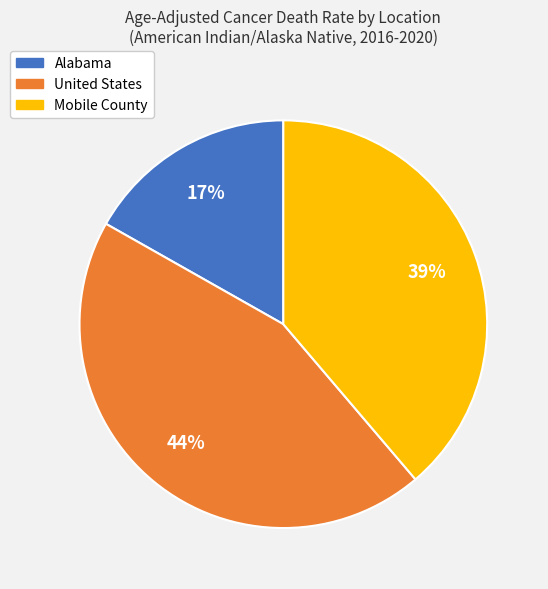

To the nearest percent, what is the average slice percentage?

33%